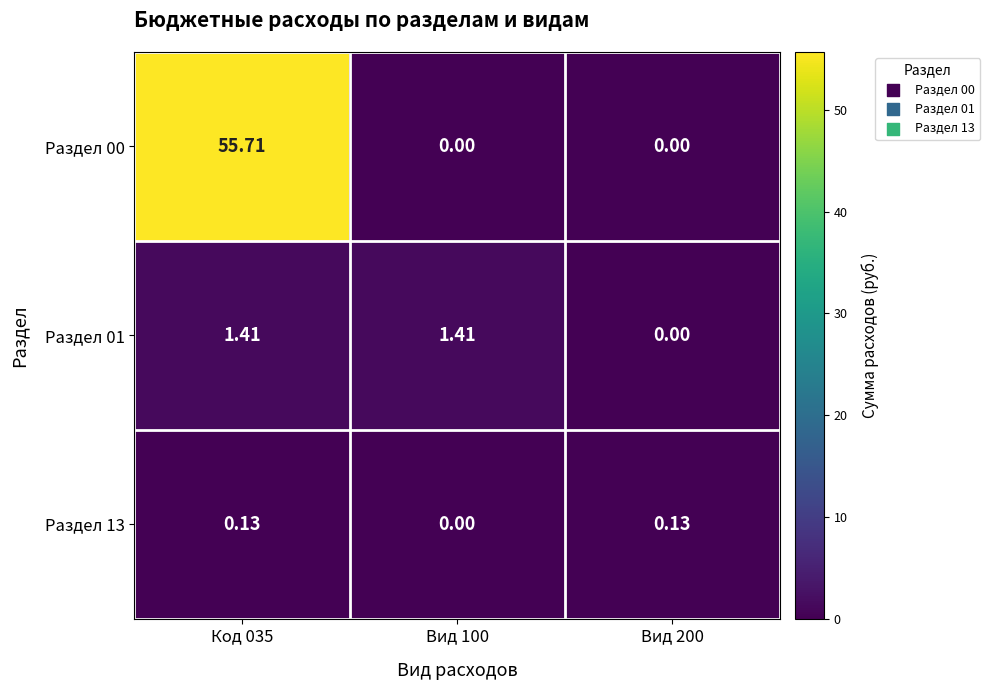

Is the value of Раздел 01 at Вид 100 greater than the value of Раздел 00 at Вид 100?

Yes